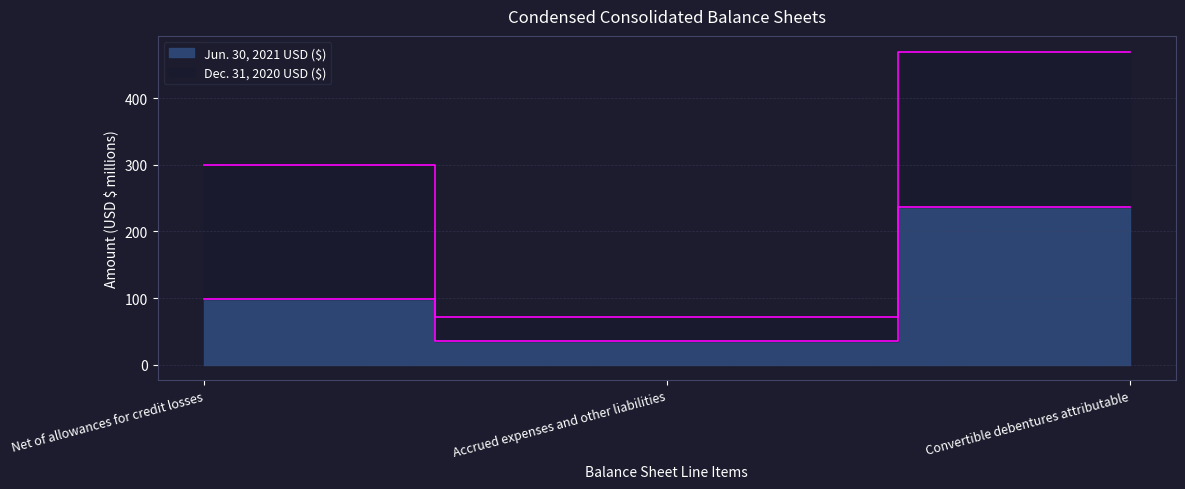

What is the label of the 3rd point from the right?

Net of allowances for credit losses